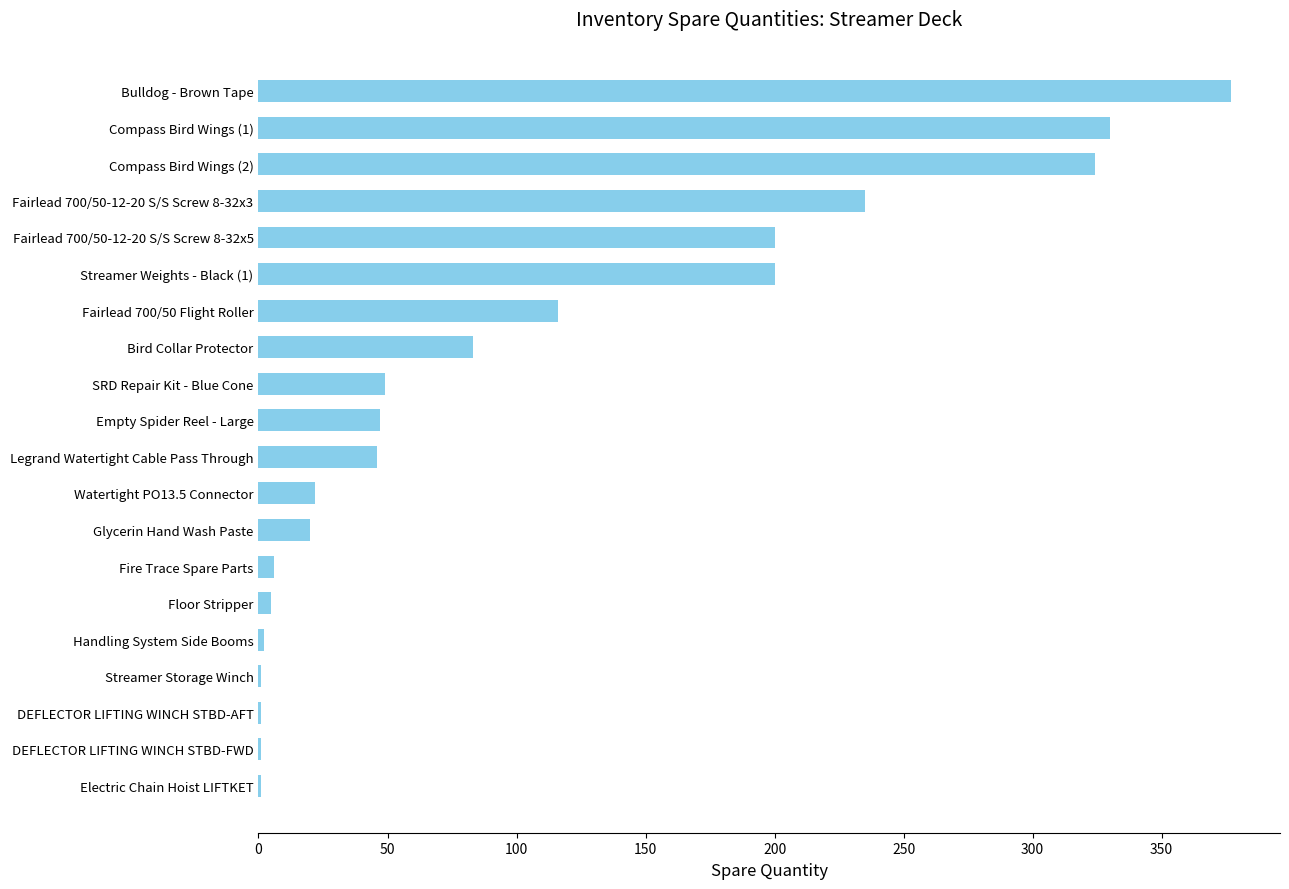

The chart shows a value of 49 at SRD Repair Kit - Blue Cone. True or false?

True